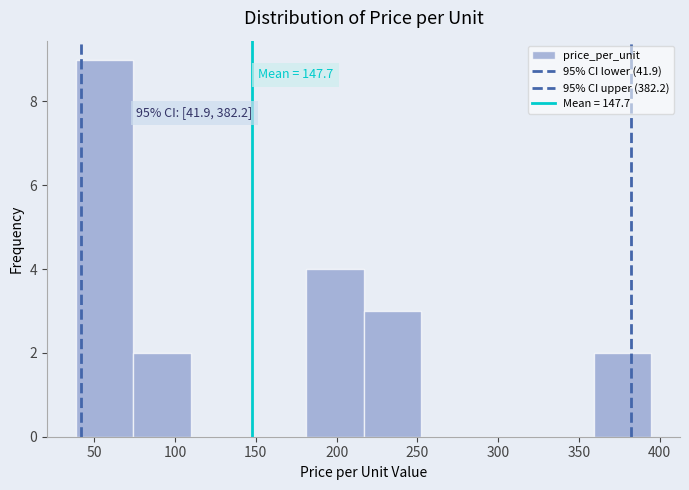

Over which range of the x-axis is the bar tallest?

40 to 75